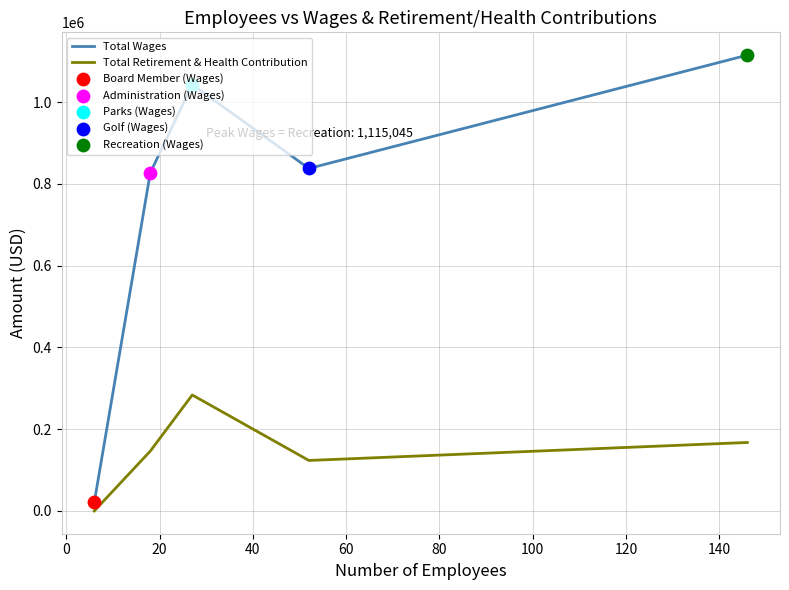

Rank the series by their average value, from highest to lowest.

Total Wages, Total Retirement & Health Contribution